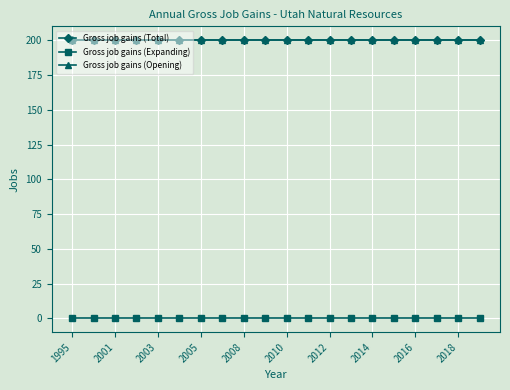

Does the chart have visible grid lines?

Yes